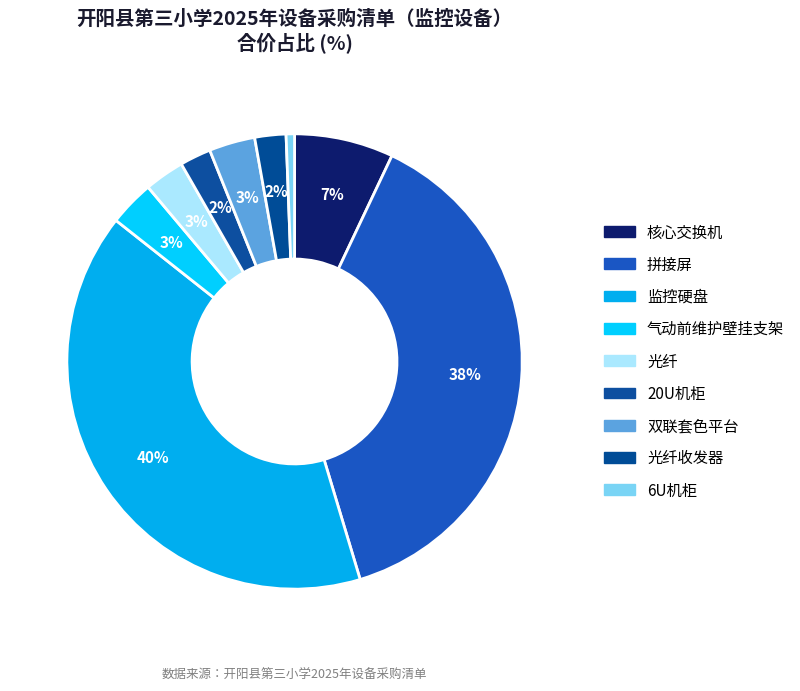

Count the number of slices in the pie.

9